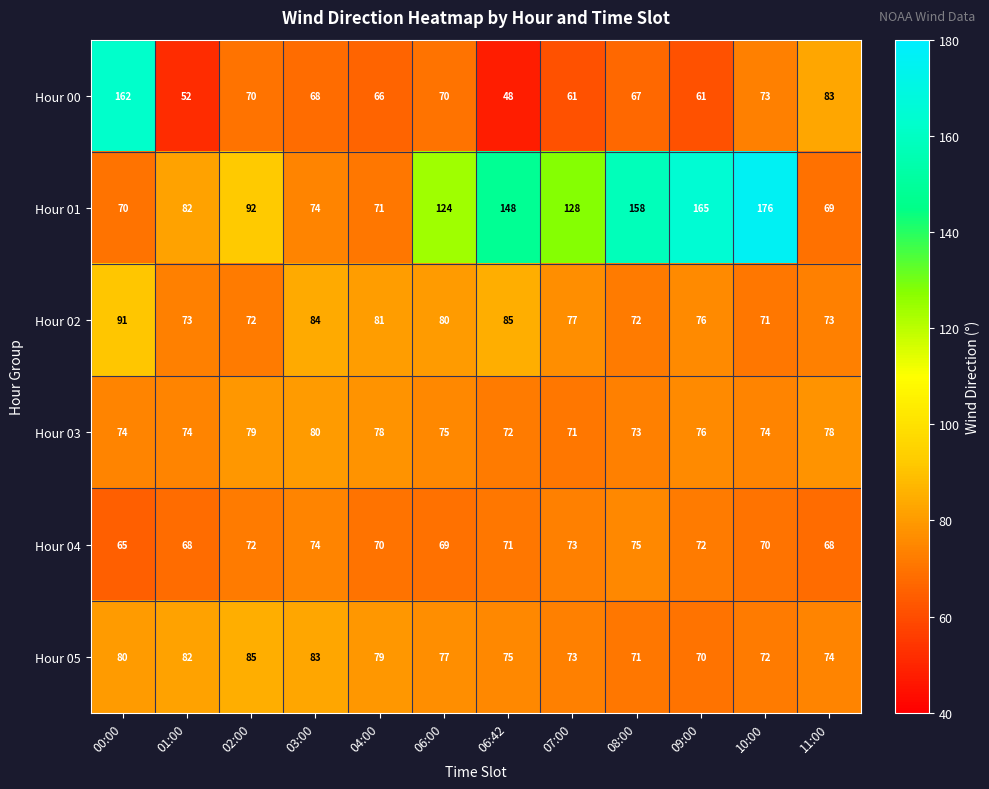

Between 06:00 and 11:00, which series saw the biggest shift?

Hour 01